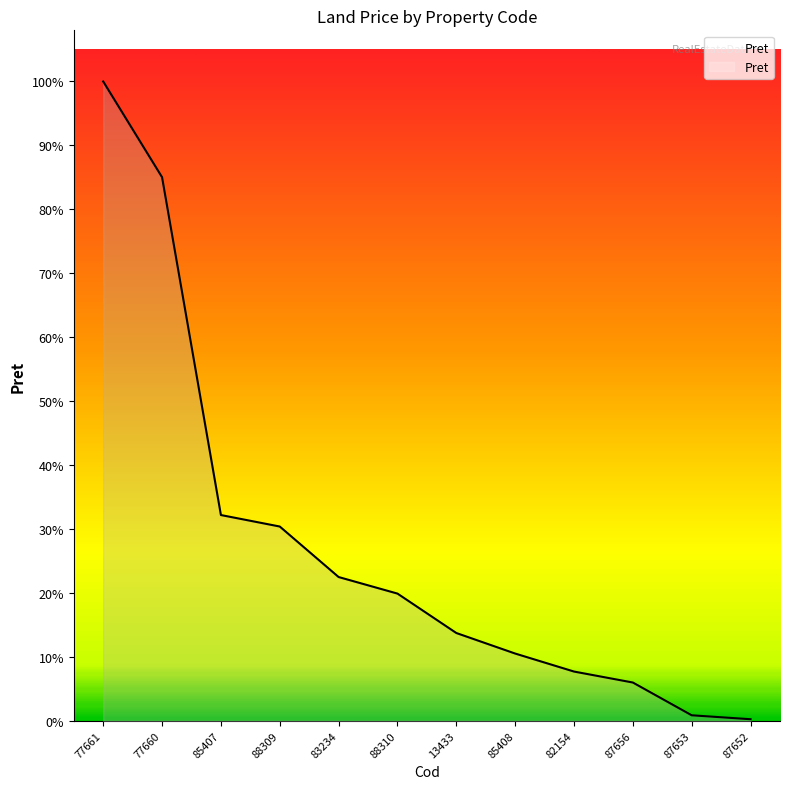

Reading left to right, transcribe all the data shown in this chart.

77661=1344150.0	77660=1142900.0	85407=432638.0	88309=408500.0	83234=302300.0	88310=267500.0	13433=184618.0	85408=141450.0	82154=103584.0	87656=80506.3	87653=11620.7	87652=3351.6